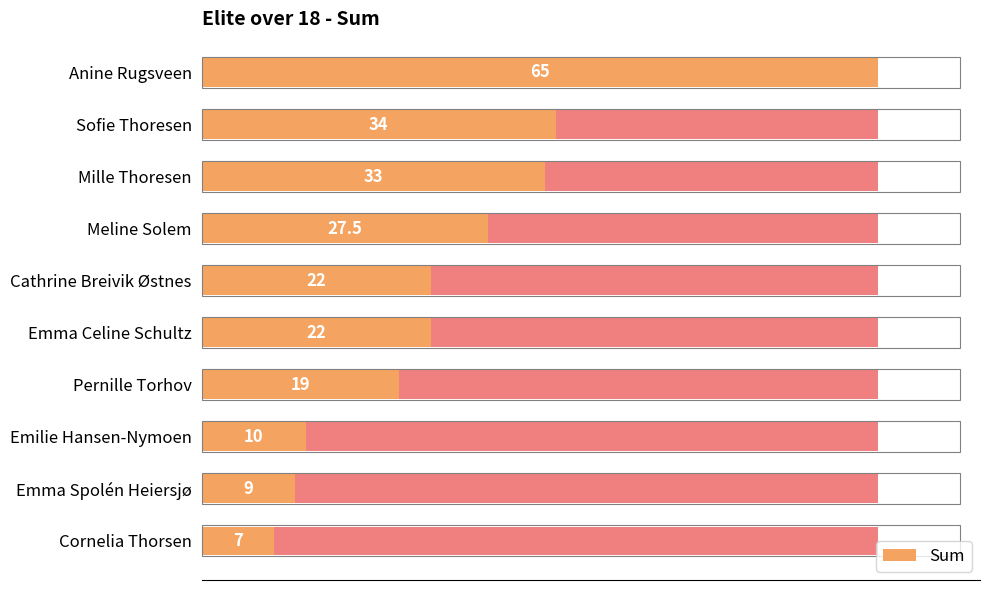

How many data points are less than 22?

4